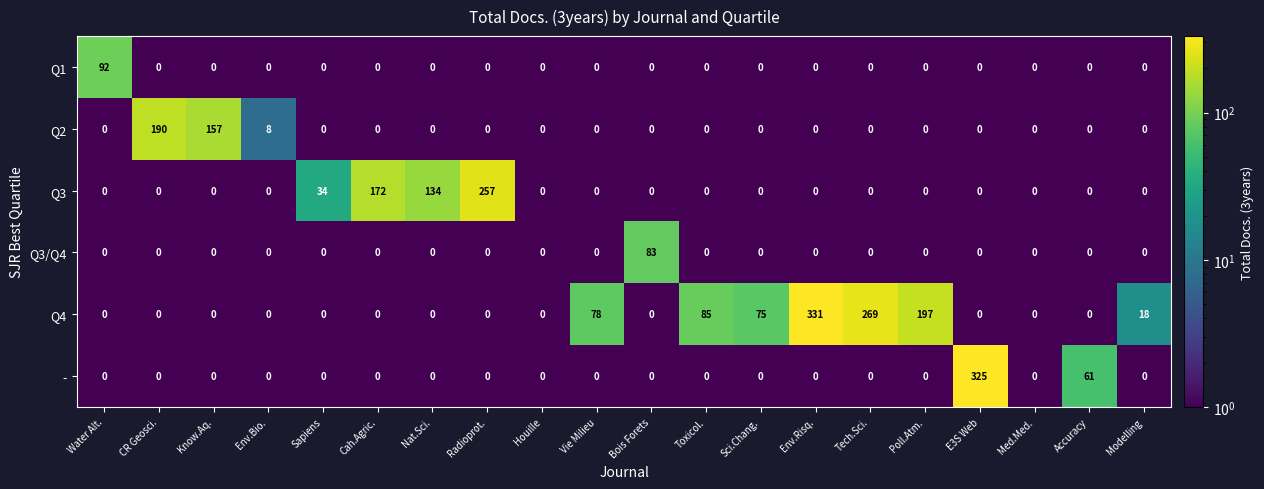

Which series has the widest spread of values?

Q4